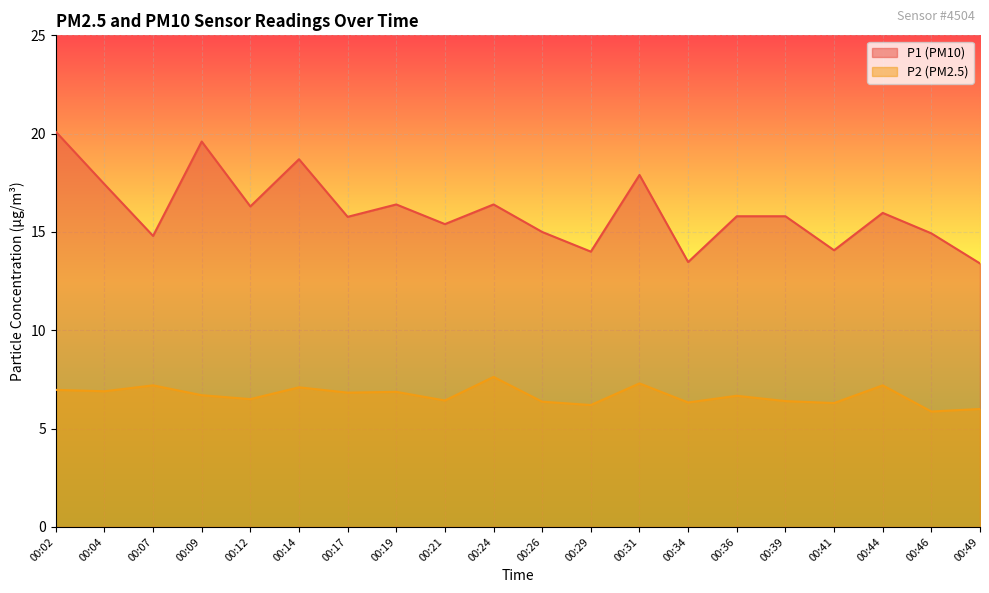

What is the spread (max minus min) of values at 00:34?

7.1